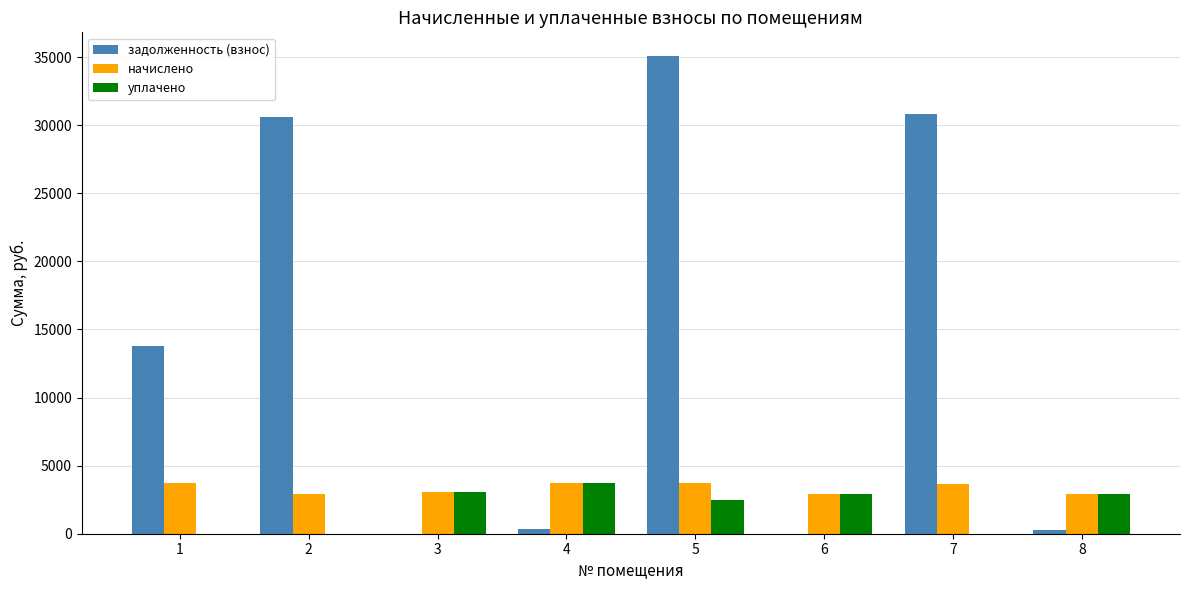

Between 2 and 4, which series saw the biggest shift?

задолженность (взнос)